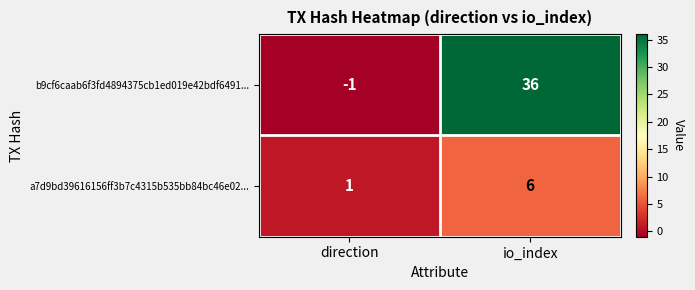

Reading left to right, list all the values displayed in this chart.

b9cf6caab6f3fd4894375cb1ed019e42bdf6491...: direction=-1	io_index=36
a7d9bd39616156ff3b7c4315b535bb84bc46e02...: direction=1	io_index=6